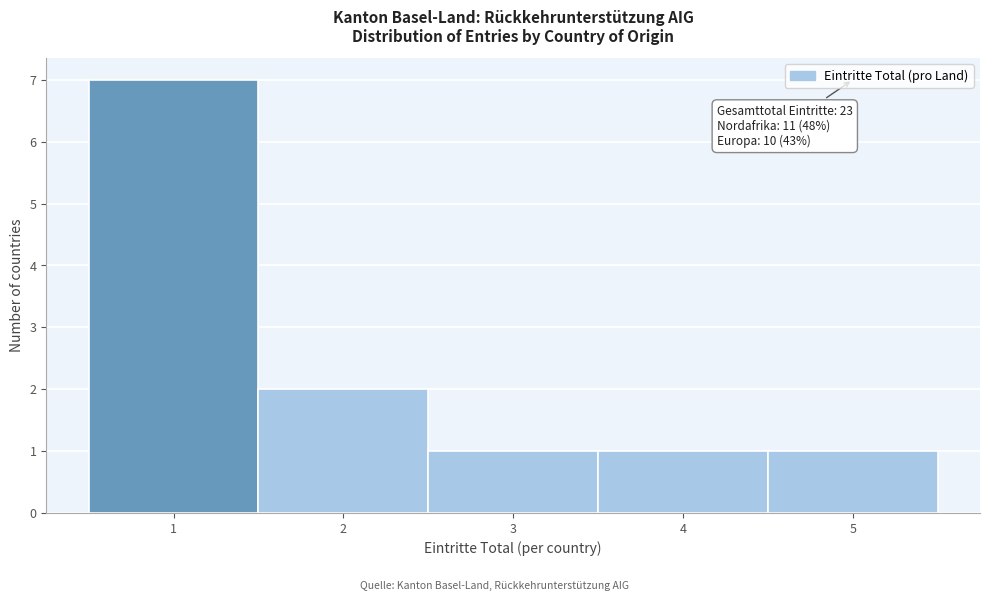

Over which range of the x-axis is the bar tallest?

0.5 to 1.5